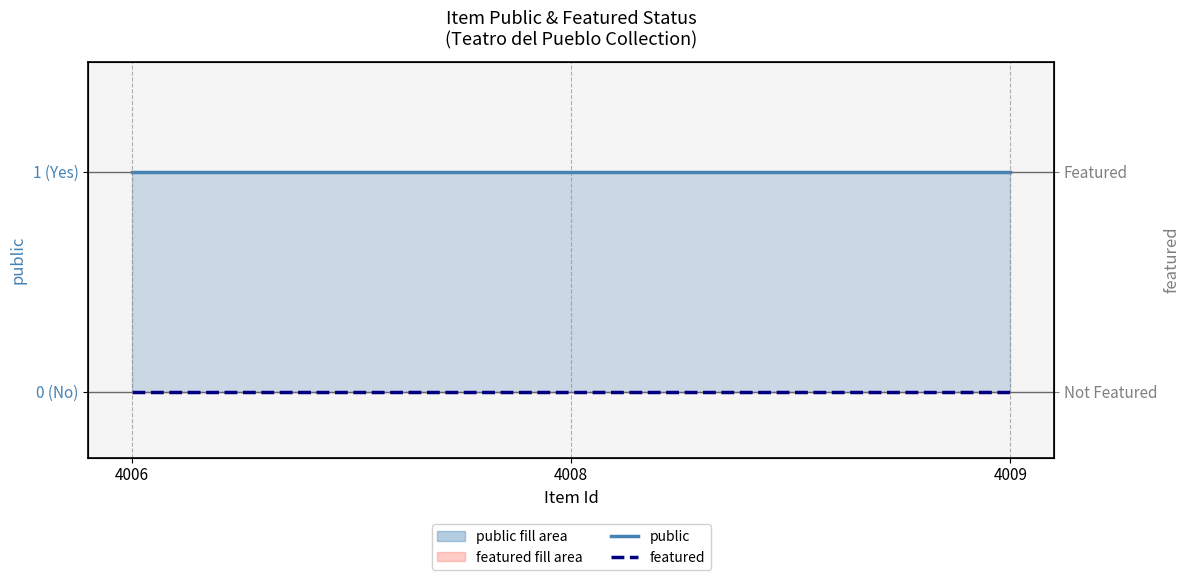

List the series in order of their peak value, lowest first.

featured, public